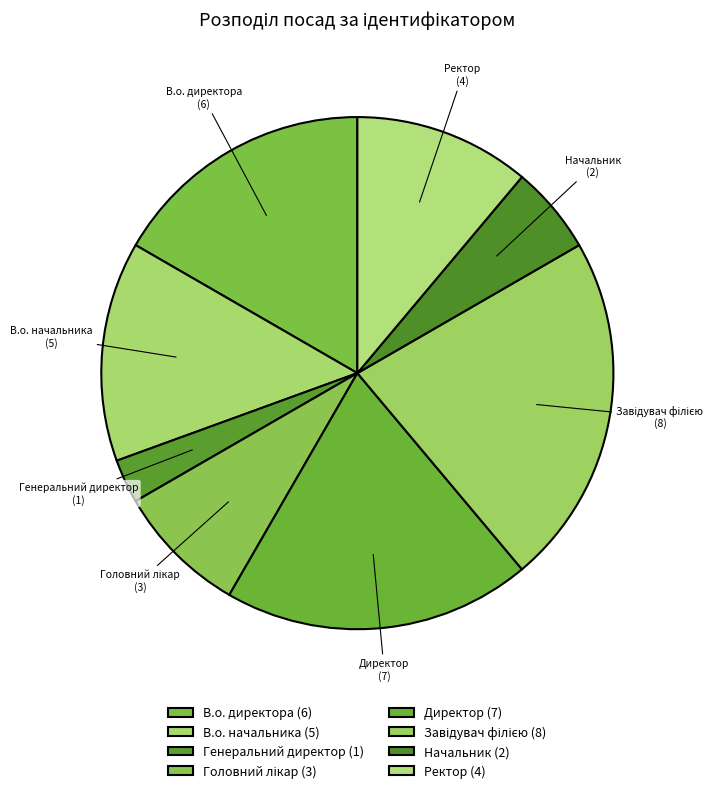

How many slices are in this pie chart?

8